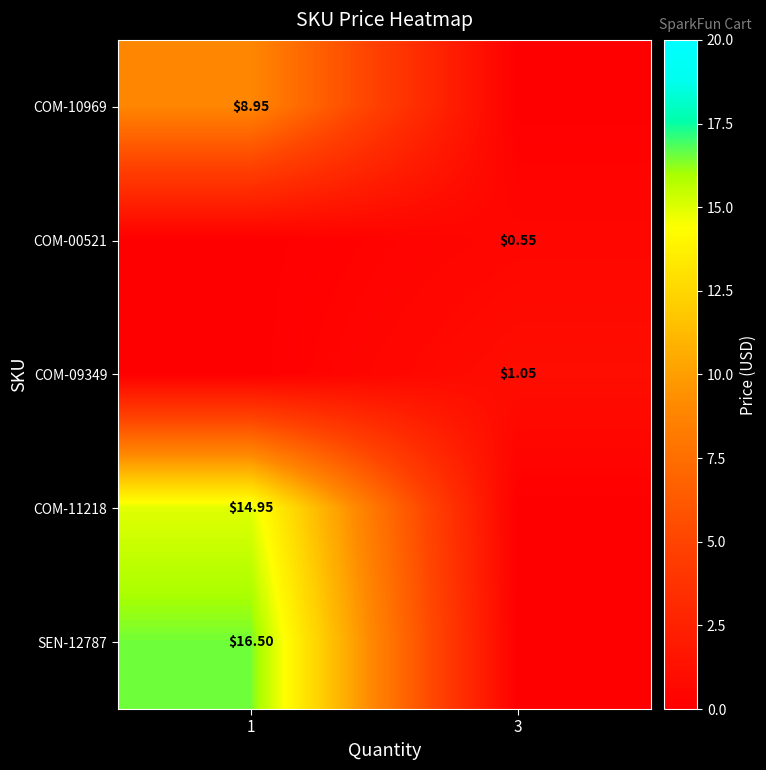

What is the greatest value displayed?

16.5